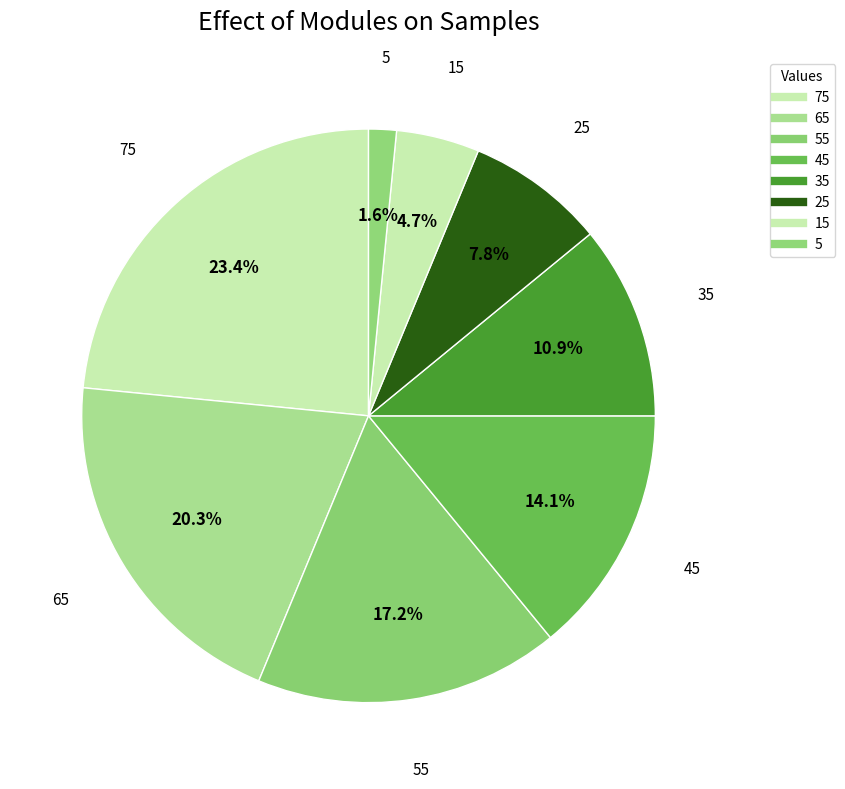

Count the number of slices in the pie.

8